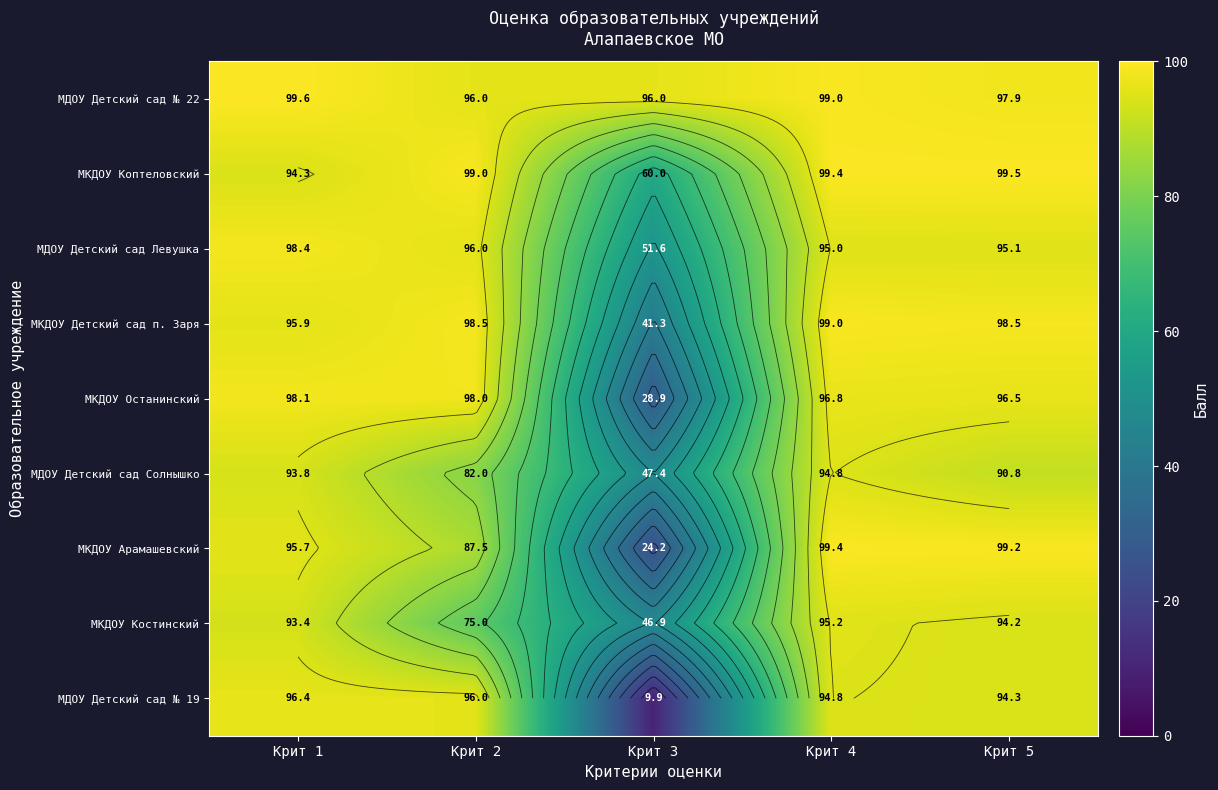

What is the smallest value displayed?

9.9